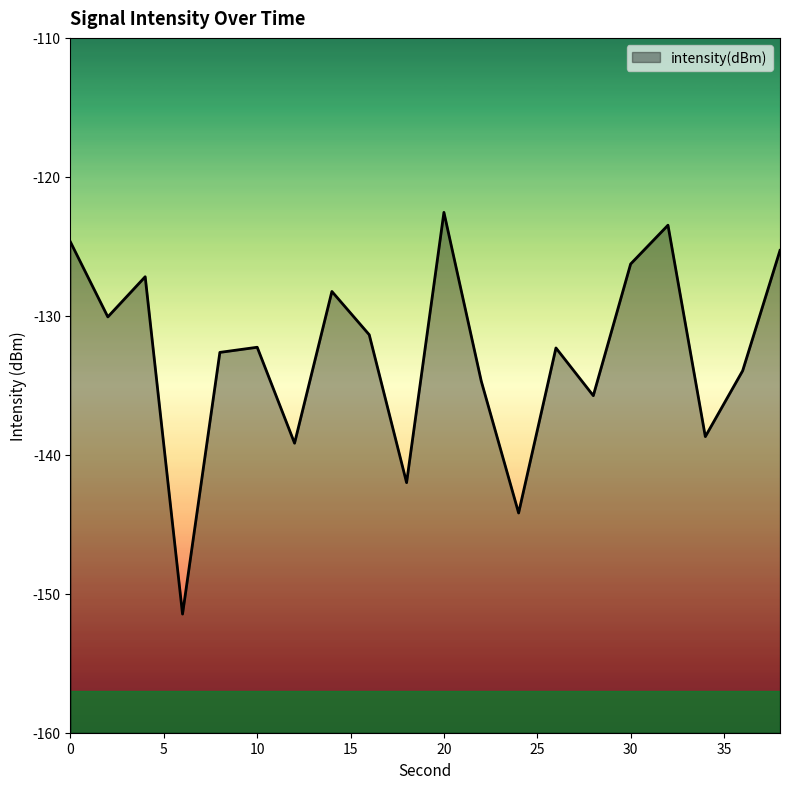

Is it true that the value at 26 is -213.3?

False